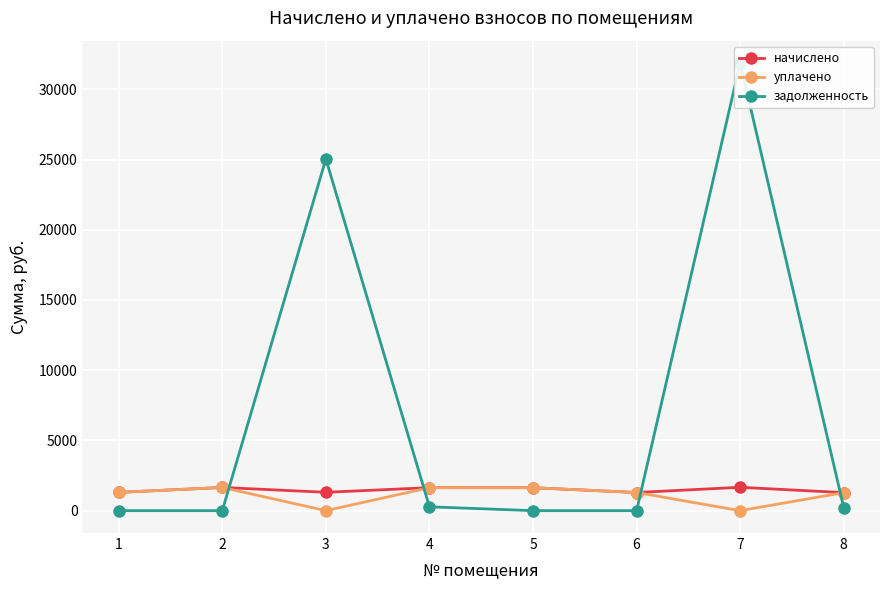

Reading left to right, what are all the values shown in this chart?

начислено: 1300.9	1651.3	1306.8	1636.5	1633.5	1292.0	1663.2	1283.0
уплачено: 1300.9	1651.3	0.0	1636.5	1633.5	1292.0	0.0	1283.0
задолженность: 0.0	0.0	25040.2	272.8	0.0	0.0	31869.3	213.8